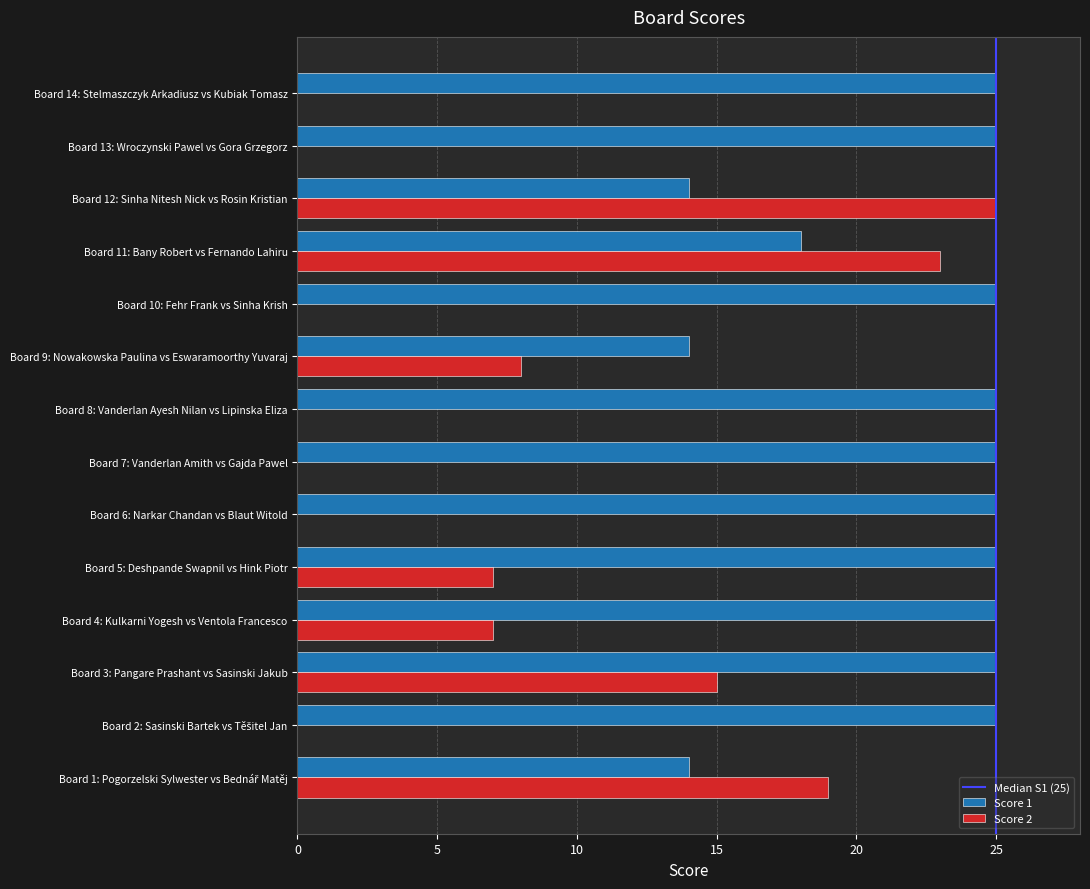

What is the maximum value for Score 2?

25